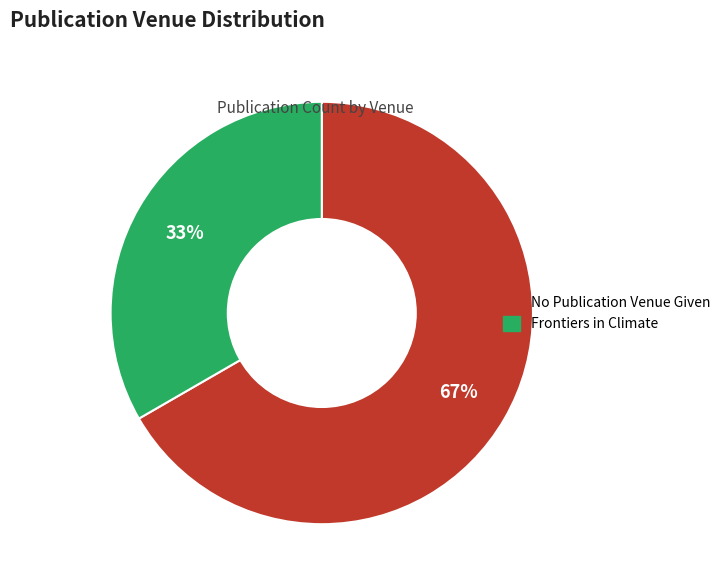

To the nearest percent, what is the average slice percentage?

50%